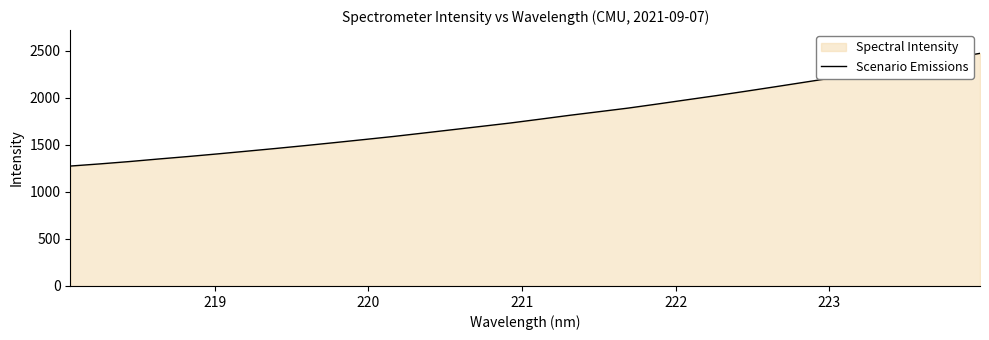

What is the maximum value shown in the chart?

2472.9